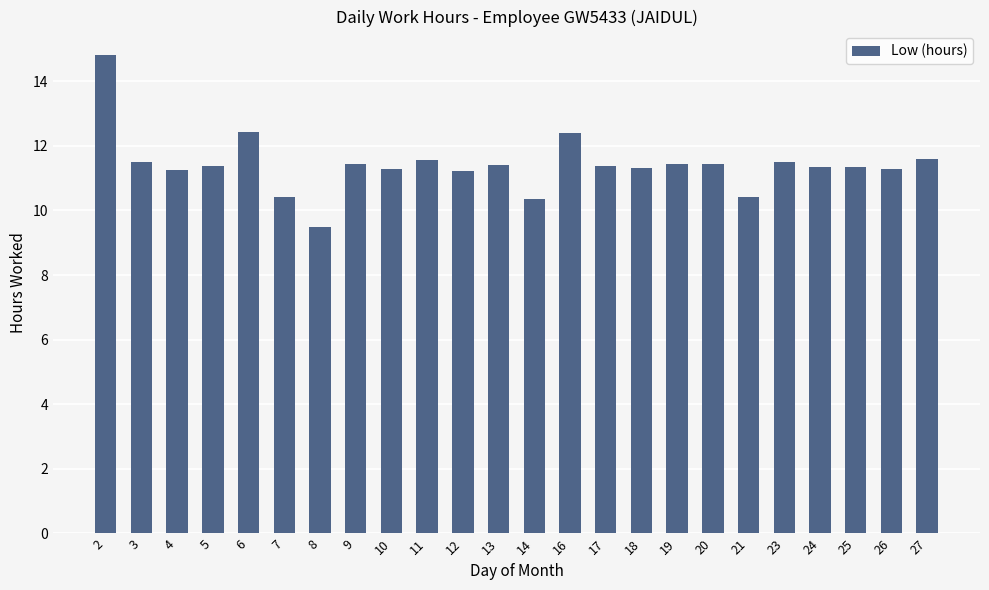

Read the value at 7.

10.4